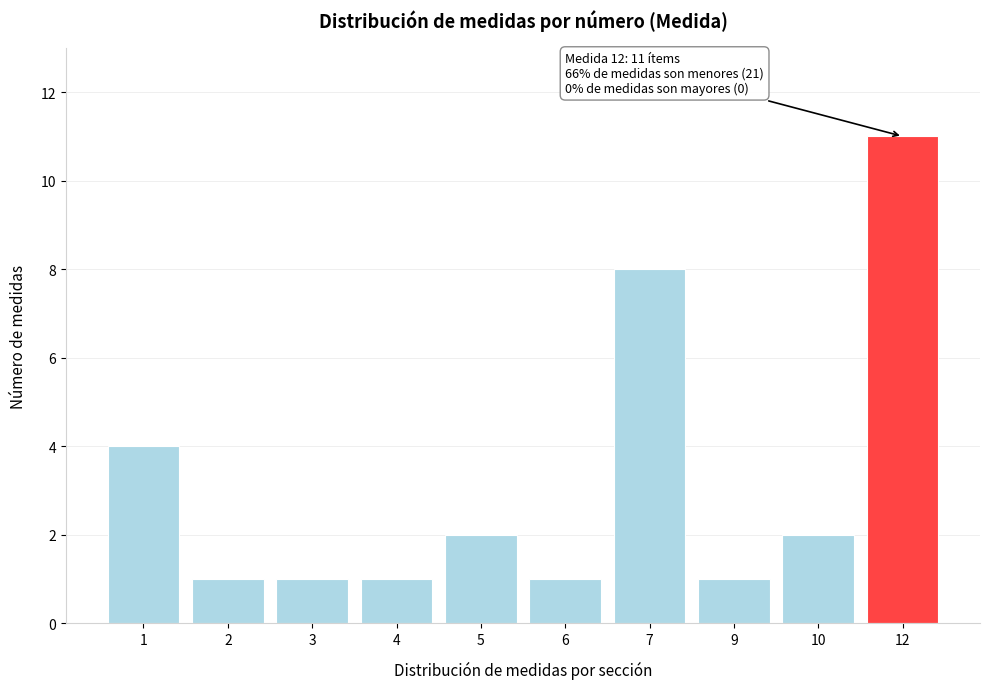

Reading right to left, list all the values displayed in this chart.

11	2	1	8	1	2	1	1	1	4